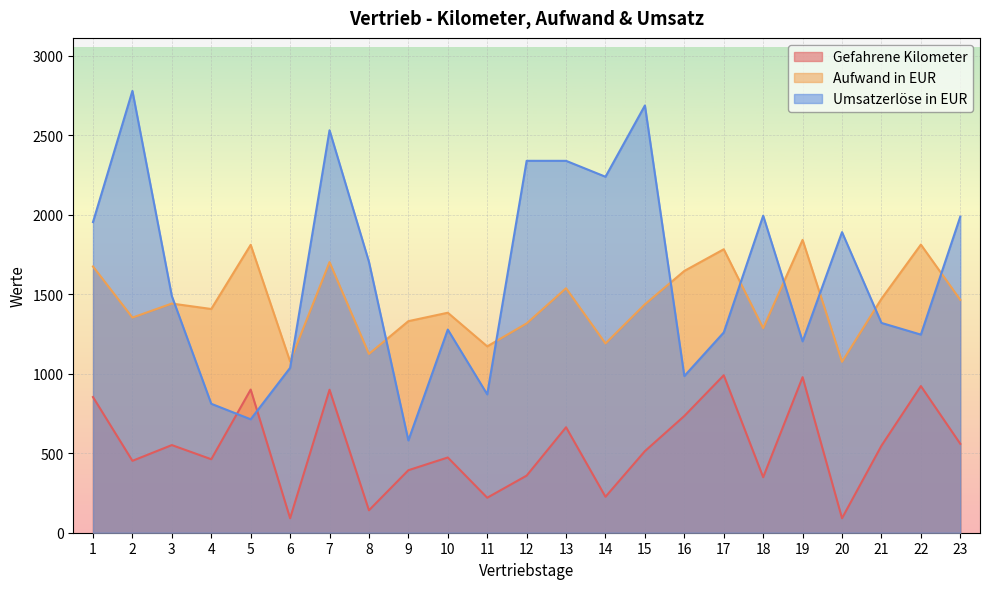

At how many categories does at least one series exceed 2765?

1